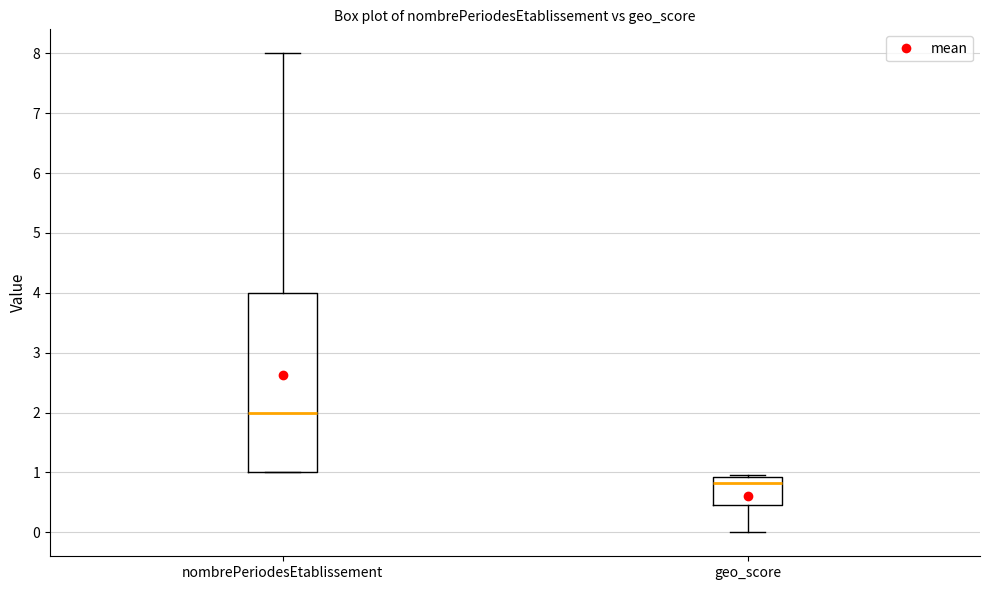

Which box is the tallest, from its lower edge to its upper edge?

nombrePeriodesEtablissement